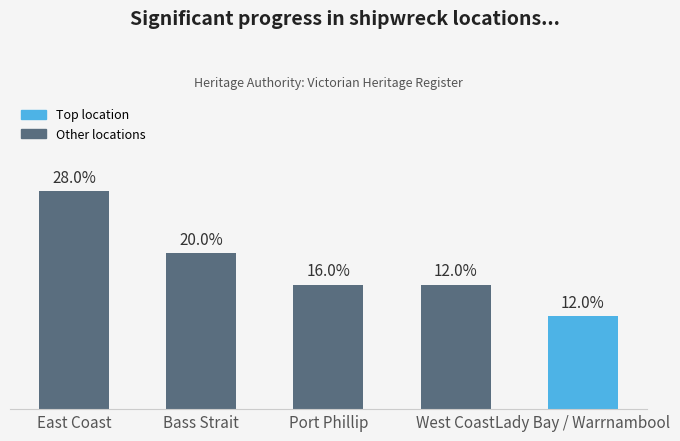

Where does the data first go above 4?

East Coast